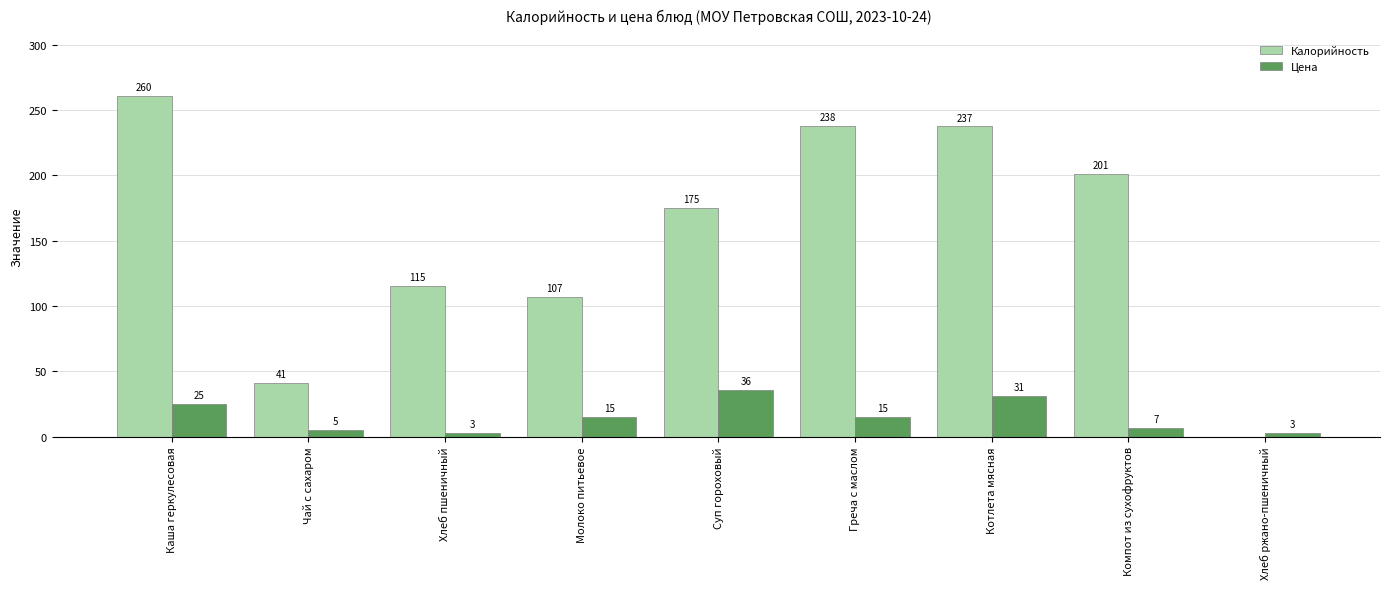

At which category is the sum across all series the highest?

Каша геркулесовая